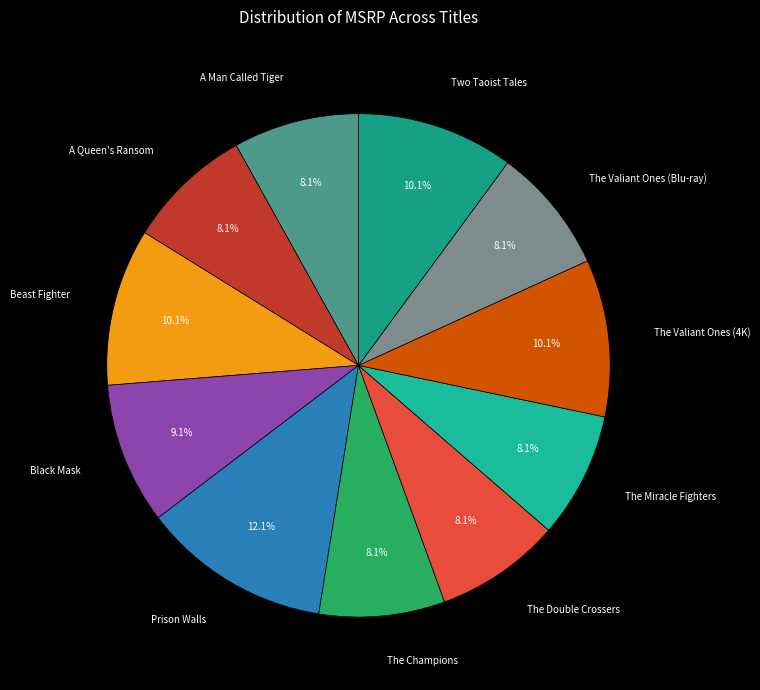

Approximately how many times larger is the value at The Champions compared to Black Mask?

0.9